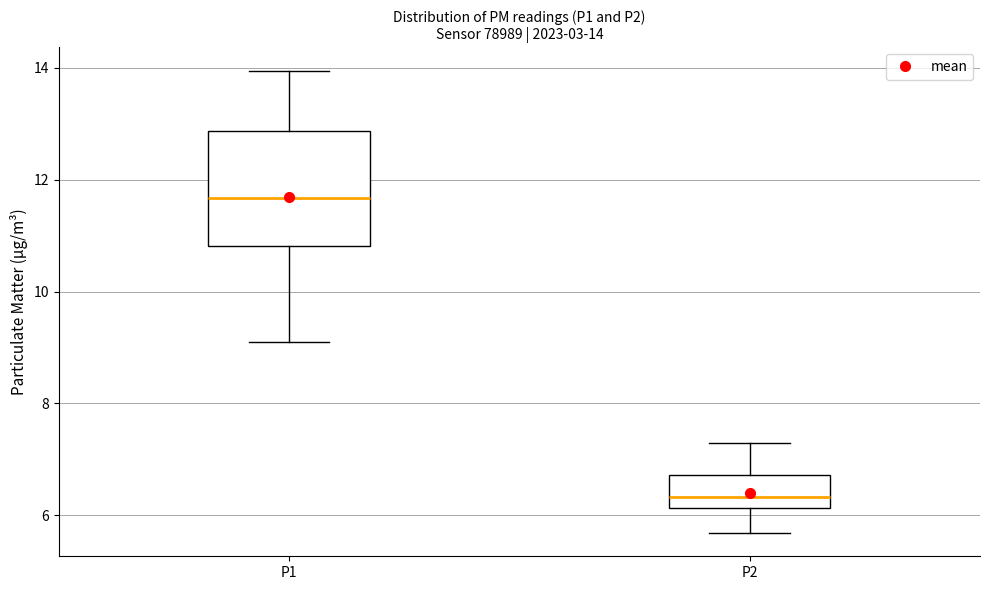

Which box has the lowest median line?

P2